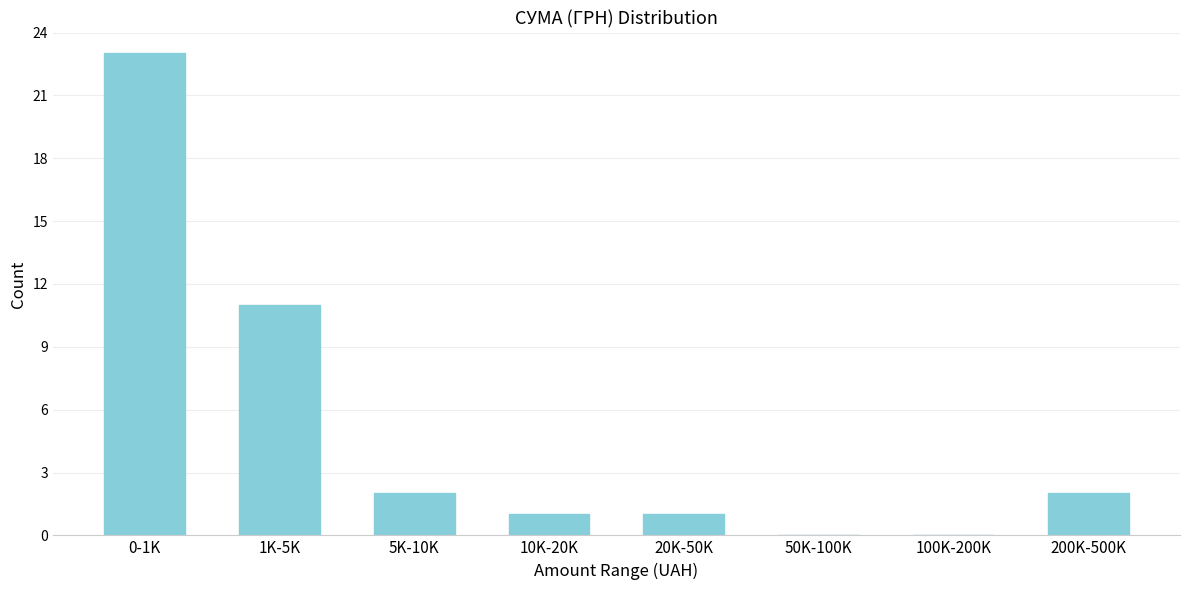

Reading left to right, what are all the values shown in this chart?

0-1K=23	1K-5K=11	5K-10K=2	10K-20K=1	20K-50K=1	50K-100K=0	100K-200K=0	200K-500K=2